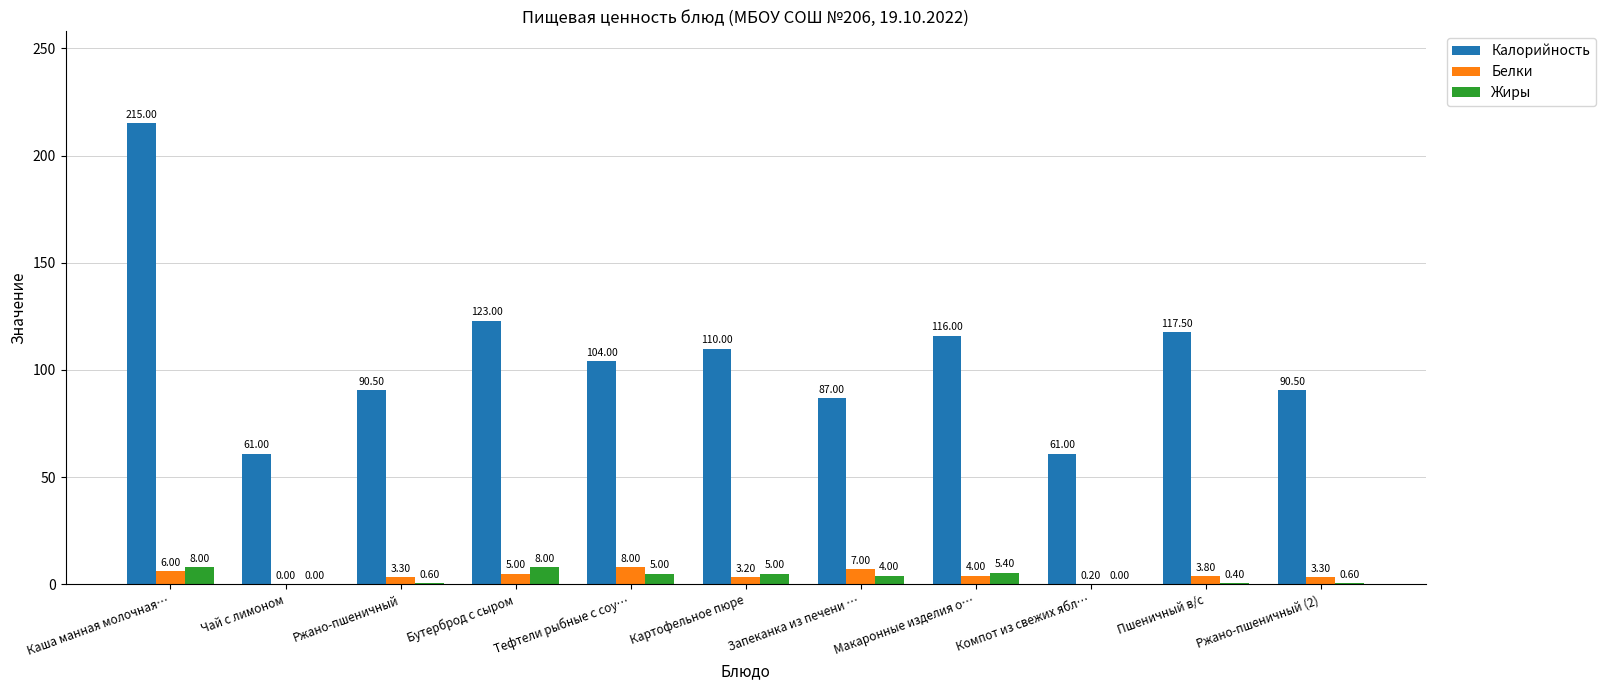

What is the sum of all Белки values?

43.8